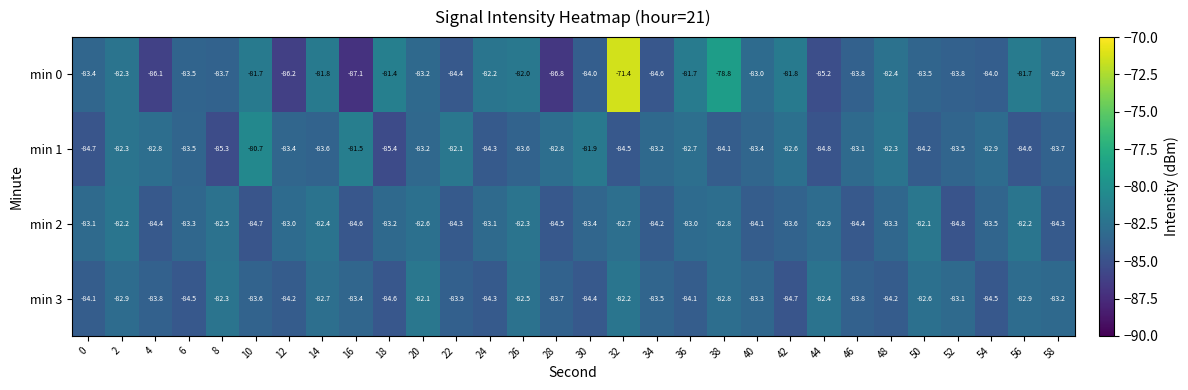

Read the min 3 value at 36.

-84.1